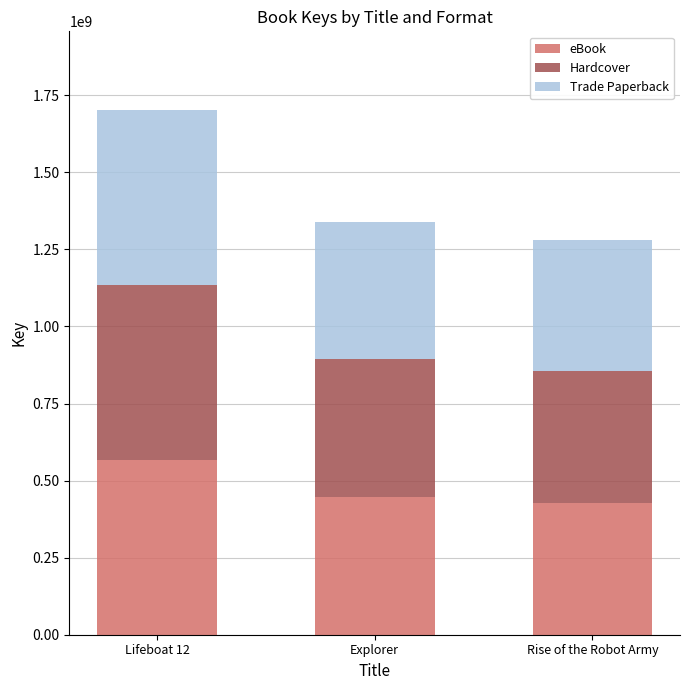

What is the difference between the maximum and minimum values in the eBook series?

140151535